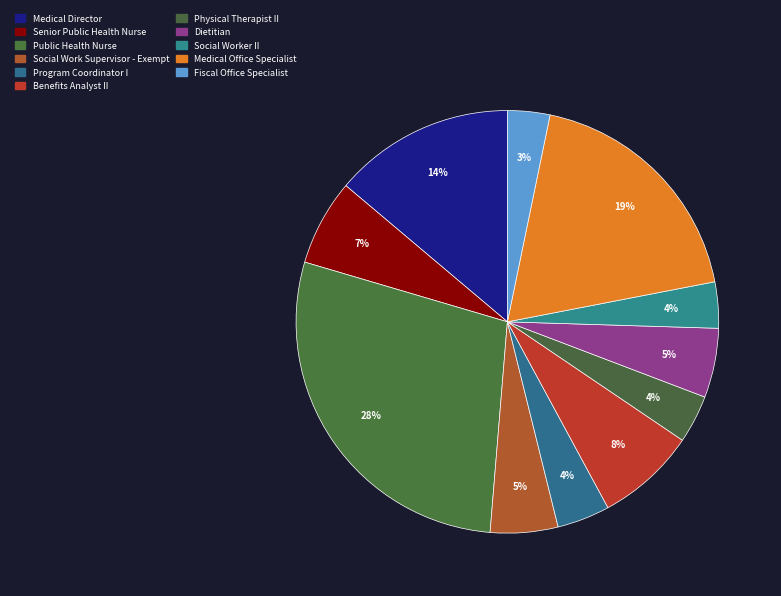

Count the number of slices in the pie.

11